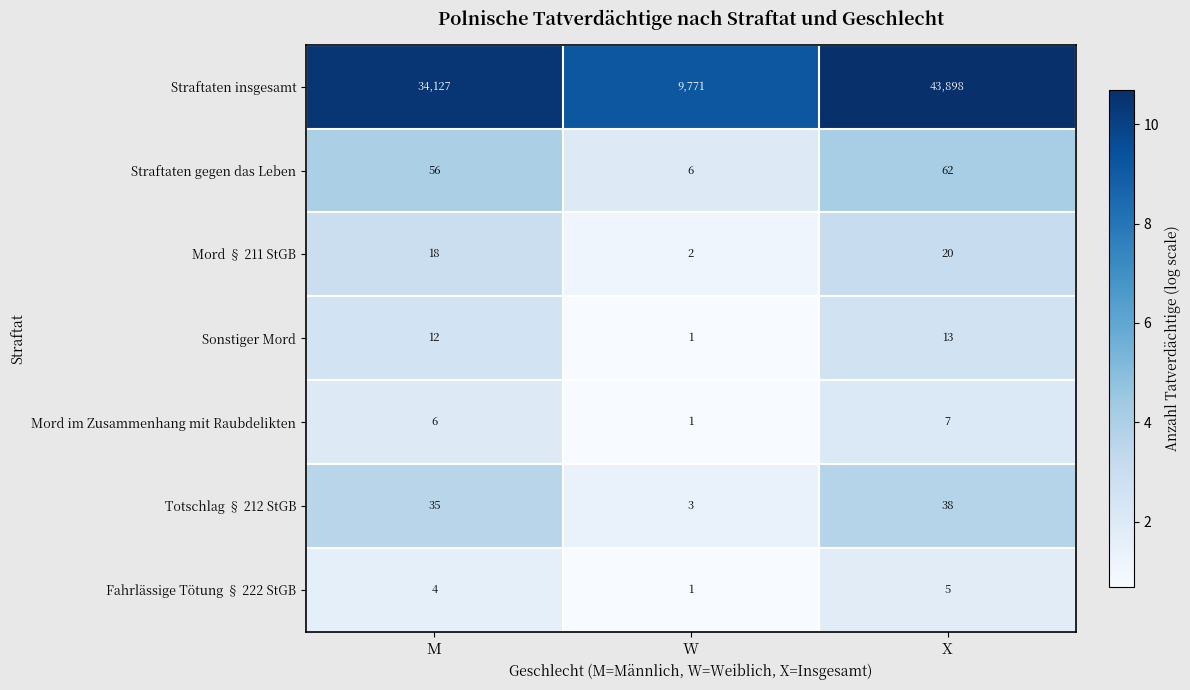

Count the number of categories in the chart.

3